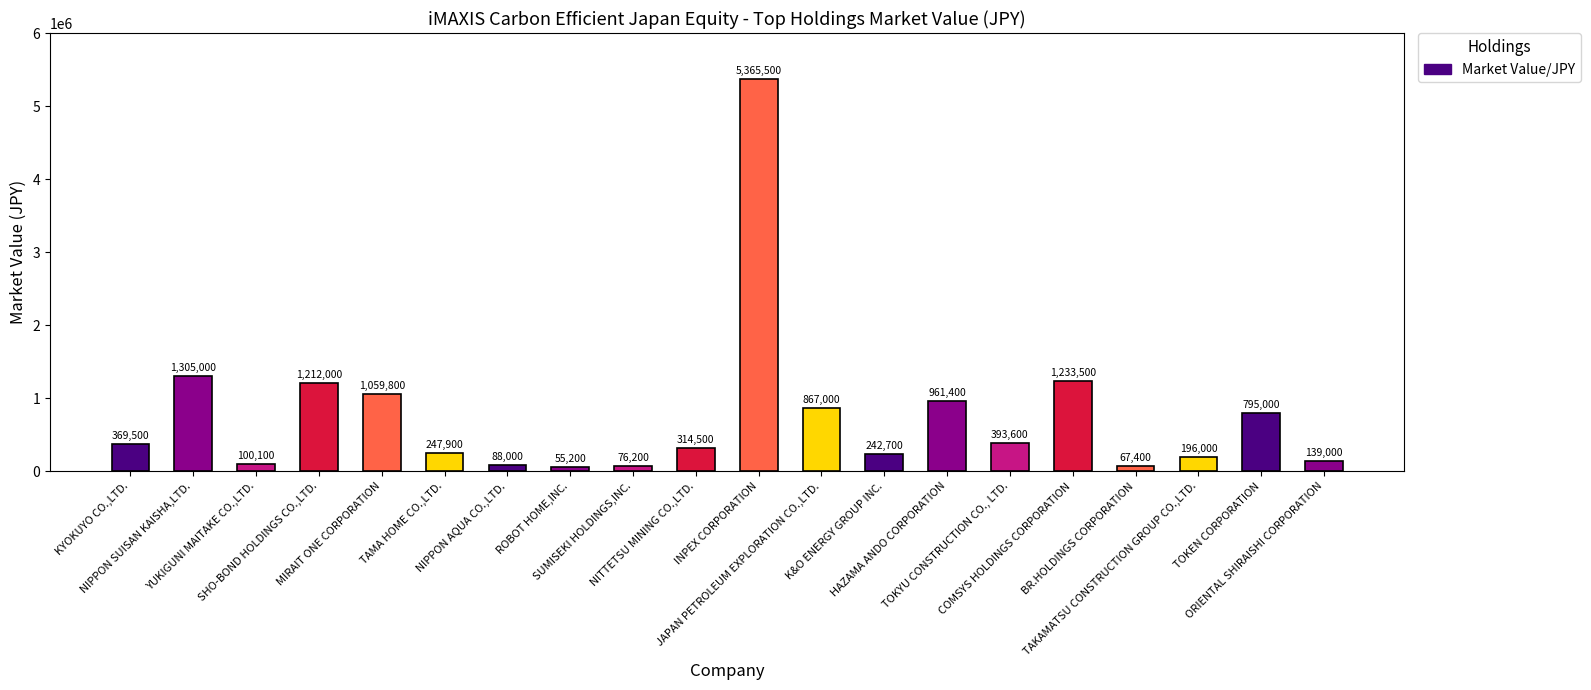

Which has a higher value, SHO-BOND HOLDINGS CO.,LTD. or SUMISEKI HOLDINGS,INC.?

SHO-BOND HOLDINGS CO.,LTD.